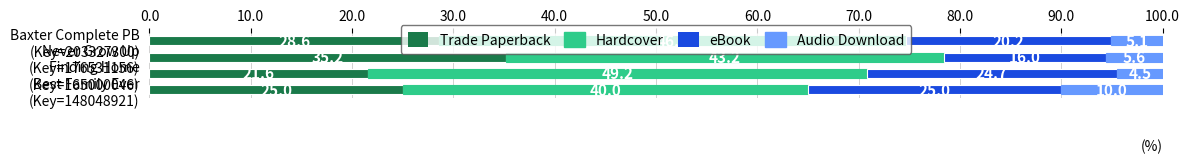

What is the average value of the Trade Paperback series?

27.6